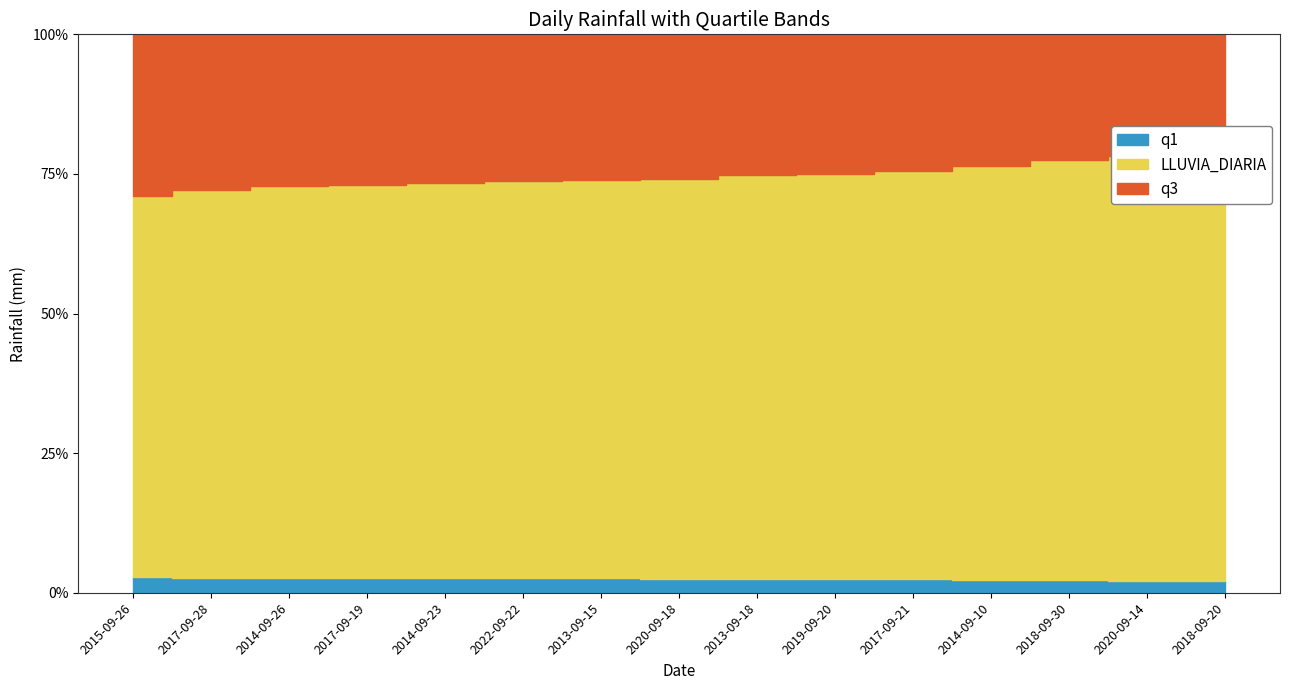

Reading left to right, what are all the values shown in this chart?

q1: 2015-09-26=2.0	2017-09-28=2.0	2014-09-26=2.0	2017-09-19=2.0	2014-09-23=2.0	2022-09-22=2.0	2013-09-15=2.0	2020-09-18=2.0	2013-09-18=2.0	2019-09-20=2.0	2017-09-21=2.0	2014-09-10=2.0	2018-09-30=2.0	2020-09-14=2.0	2018-09-20=2.0
LLUVIA_DIARIA: 2015-09-26=47.8	2017-09-28=50.6	2014-09-26=52.4	2017-09-19=53.0	2014-09-23=54.2	2022-09-22=55.2	2013-09-15=55.4	2020-09-18=56.0	2013-09-18=58.4	2019-09-20=58.8	2017-09-21=60.8	2014-09-10=63.8	2018-09-30=68.0	2020-09-14=70.6	2018-09-20=76.2
q3: 2015-09-26=20.3	2017-09-28=20.3	2014-09-26=20.3	2017-09-19=20.3	2014-09-23=20.3	2022-09-22=20.3	2013-09-15=20.3	2020-09-18=20.3	2013-09-18=20.3	2019-09-20=20.3	2017-09-21=20.3	2014-09-10=20.3	2018-09-30=20.3	2020-09-14=20.3	2018-09-20=20.3